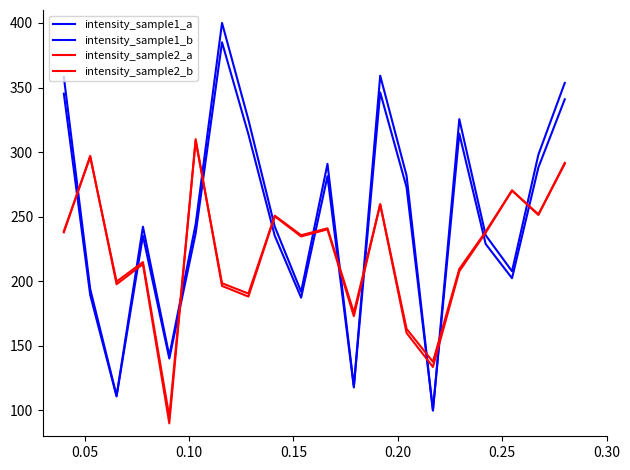

Is this an area chart (filled region under the line)?

No